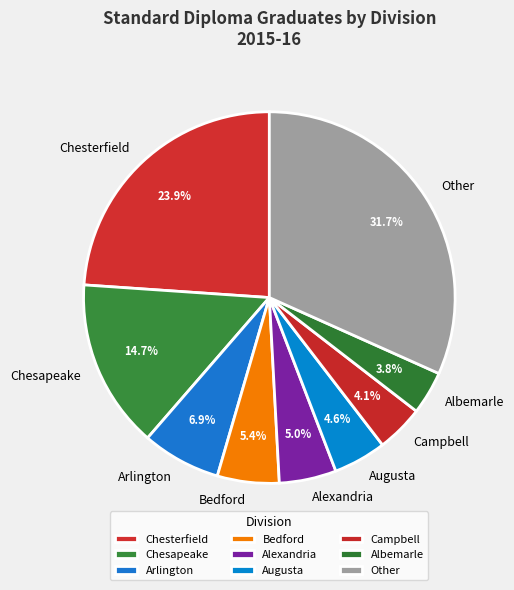

Is there any slice that represents more than half of the pie?

No